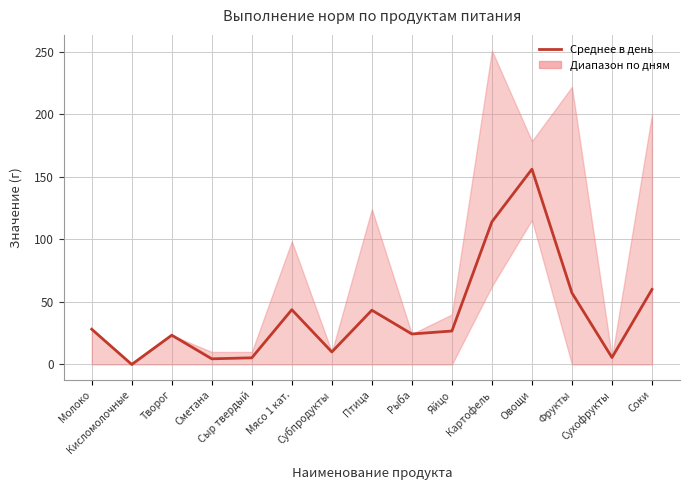

What is the label of the 11th point from the left?

Картофель